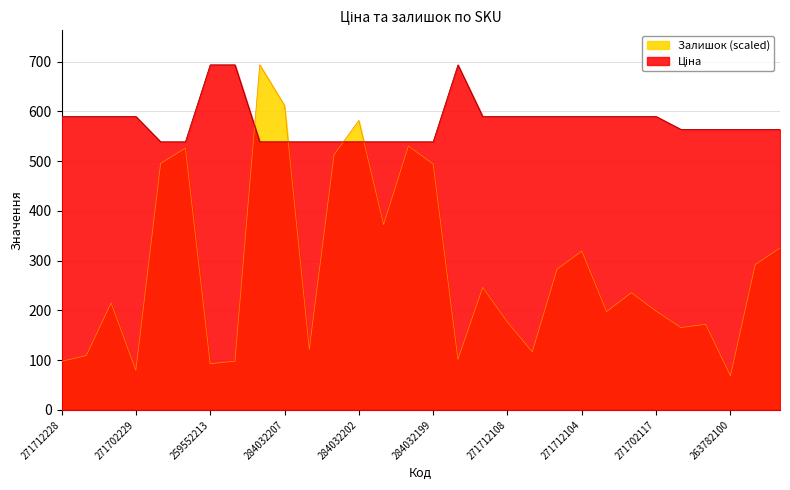

What is the maximum value shown in the chart?

693.7